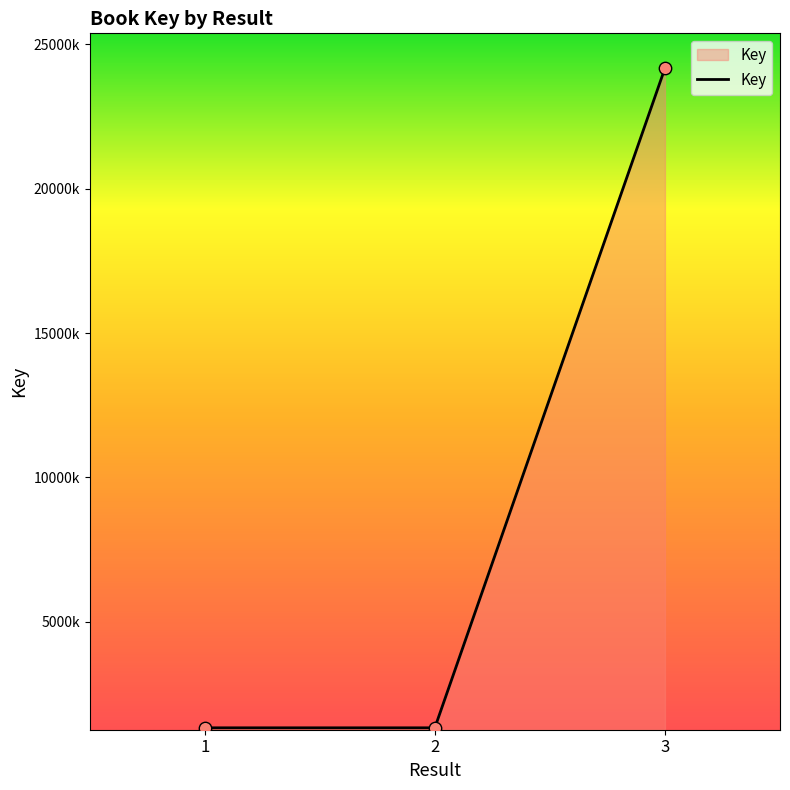

Is this an area chart (filled region under the line)?

Yes